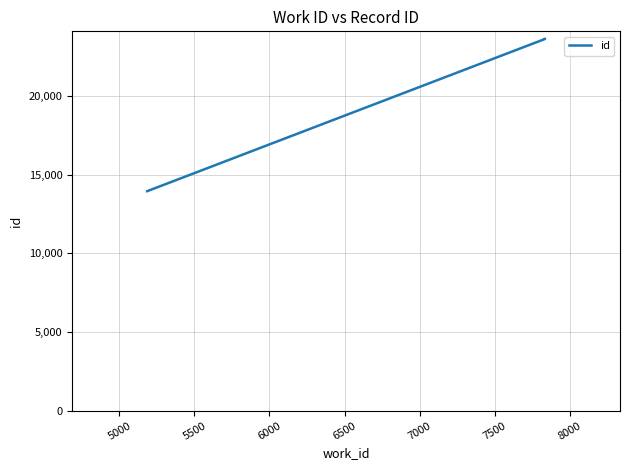

The chart shows a value of 6267 at 5000. True or false?

False